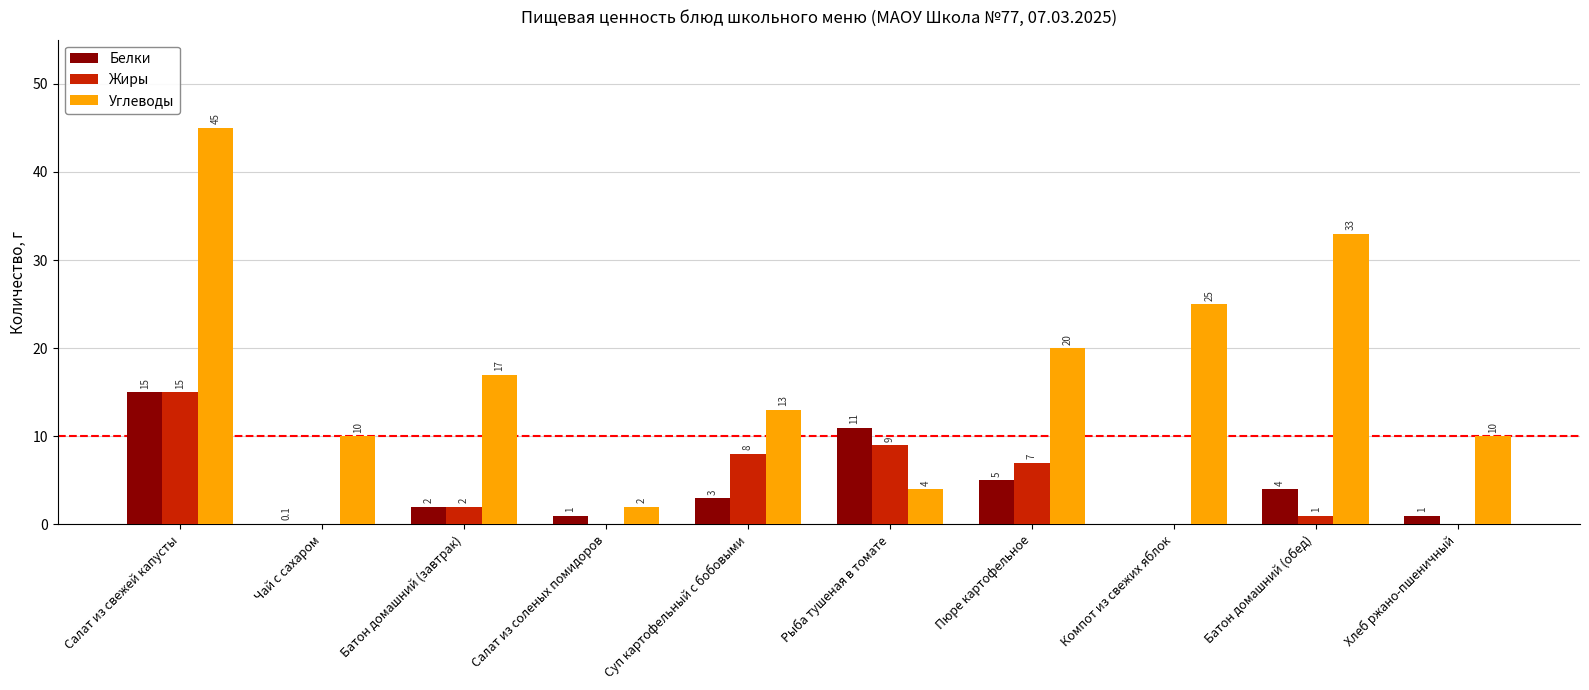

The value of Белки at Салат из соленых помидоров is 1.0. True or false?

True